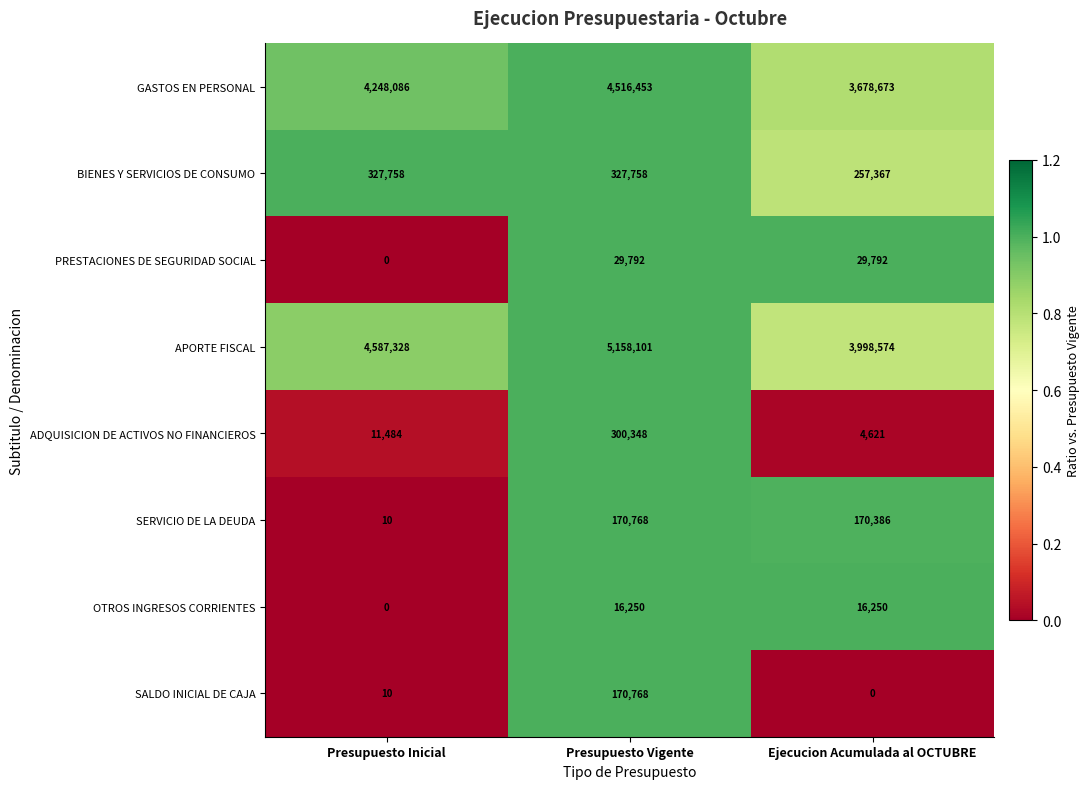

Which category has the lowest value in the PRESTACIONES DE SEGURIDAD SOCIAL series?

Presupuesto Inicial